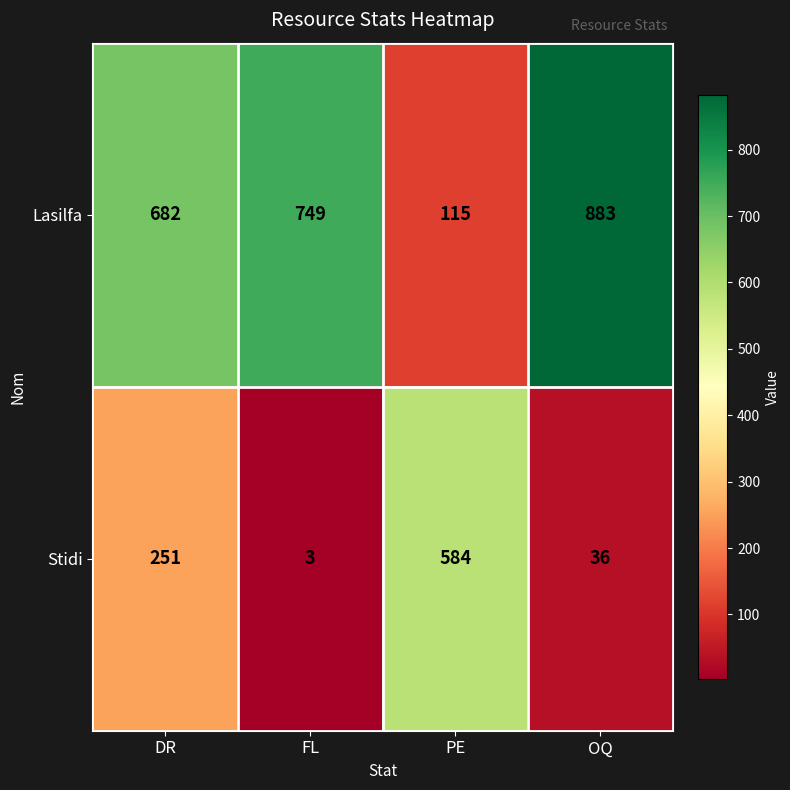

Rank the series by their maximum value, from highest to lowest.

Lasilfa, Stidi